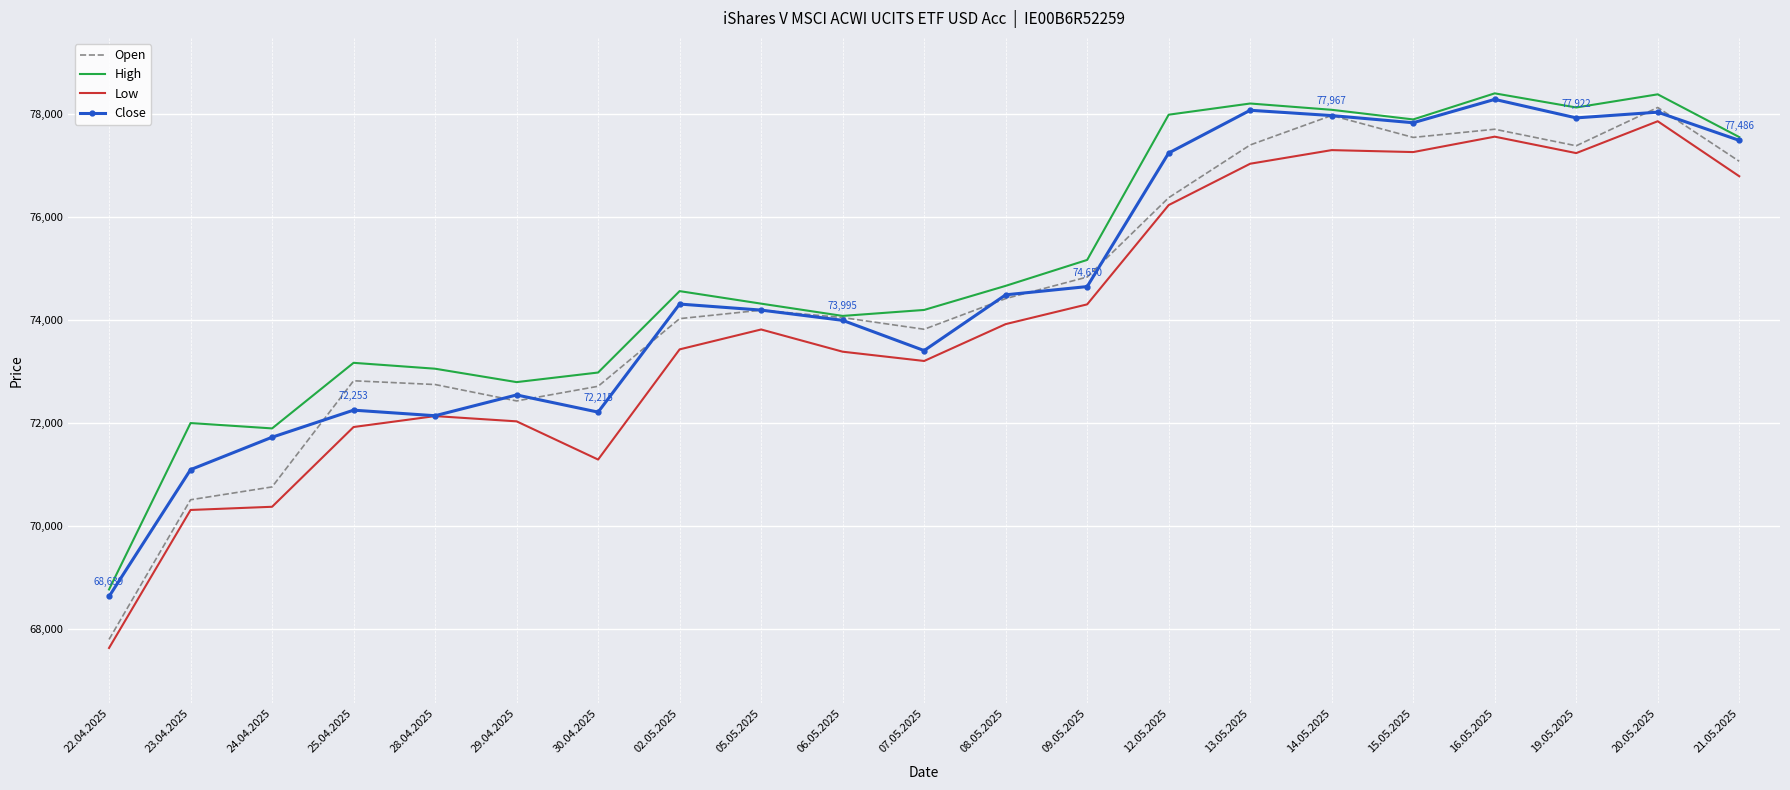

Which category has the lowest value in the High series?

22.04.2025